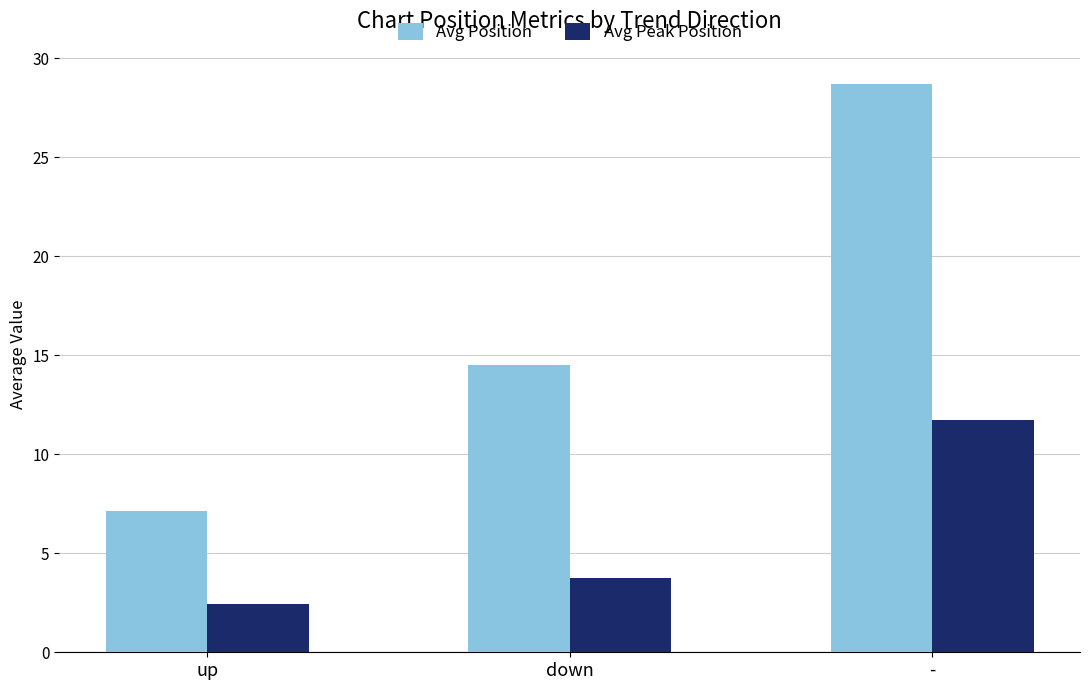

What position from the right is -?

1